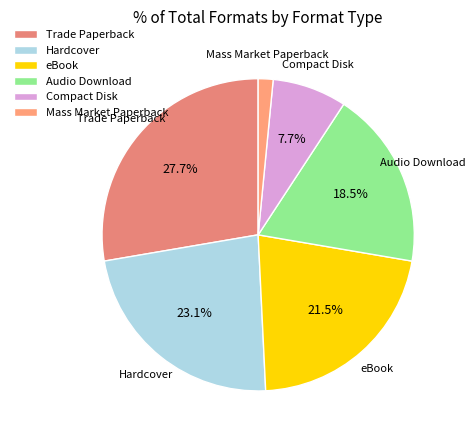

Do Mass Market Paperback and eBook together represent more than half of the pie?

No